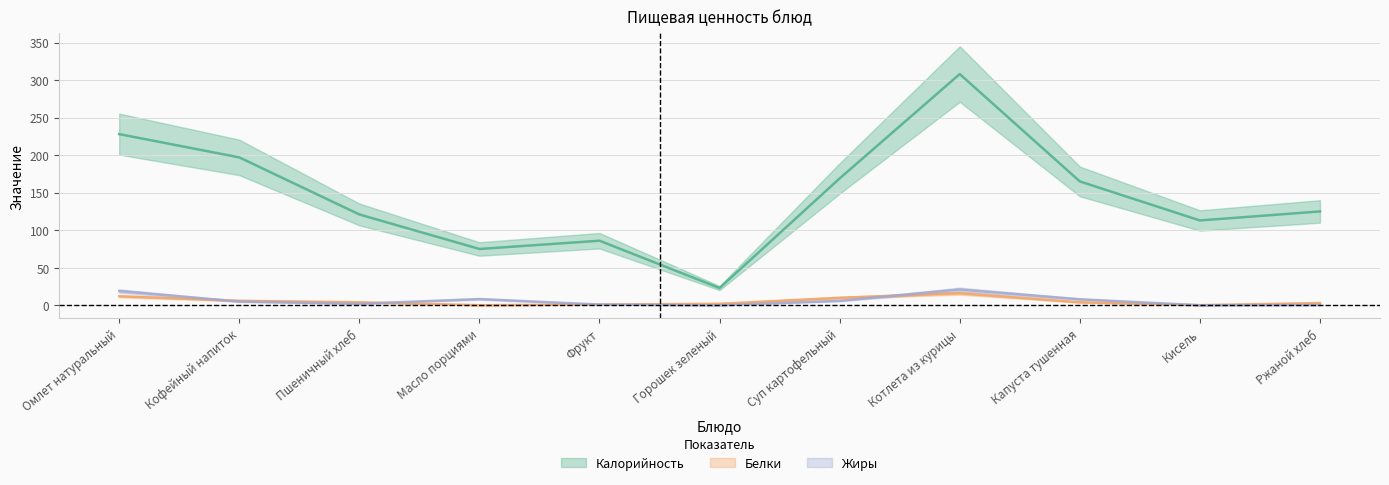

What is the difference between the highest and lowest values at Капуста тушенная?

161.0